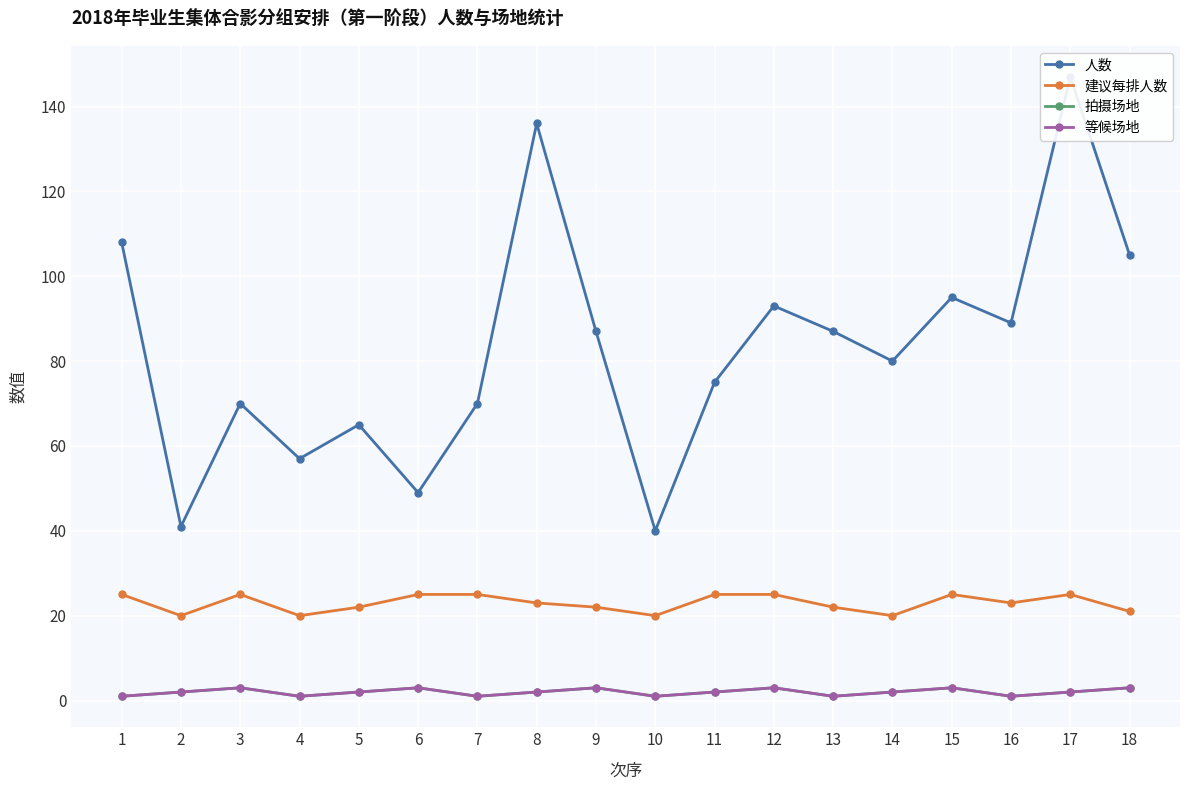

Which has a higher value, 18 or 3?

18